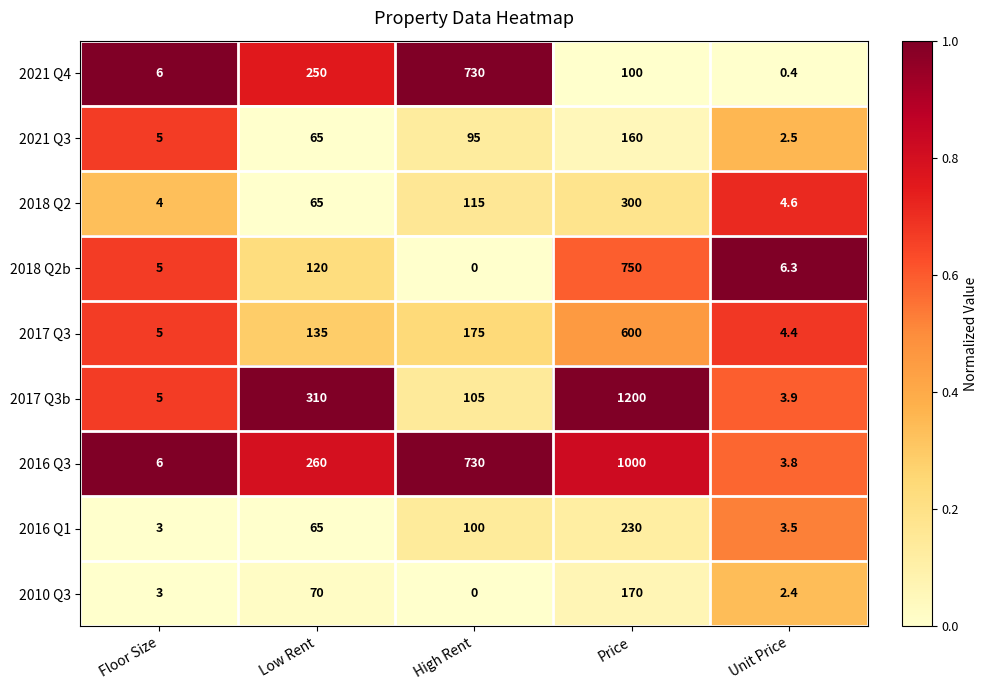

What is the minimum value for 2021 Q3?

2.5